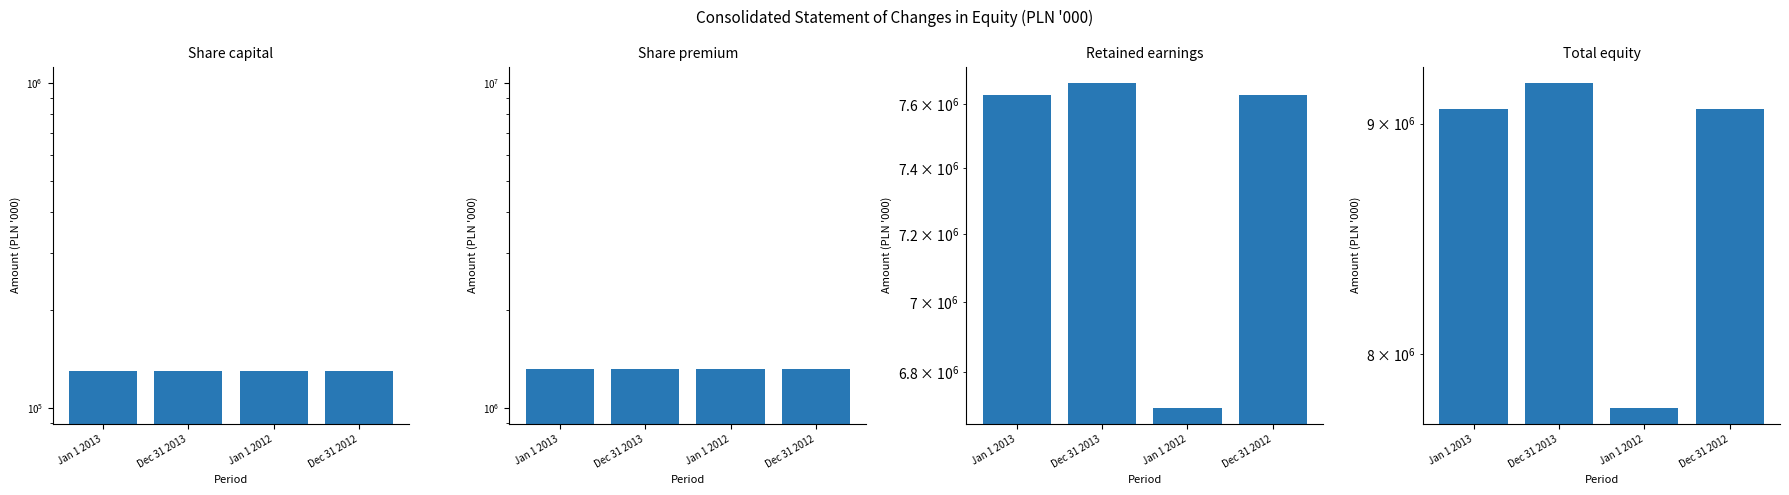

What is the sum of the Retained earnings values at Dec 31 2012 and Dec 31 2013?

15294260